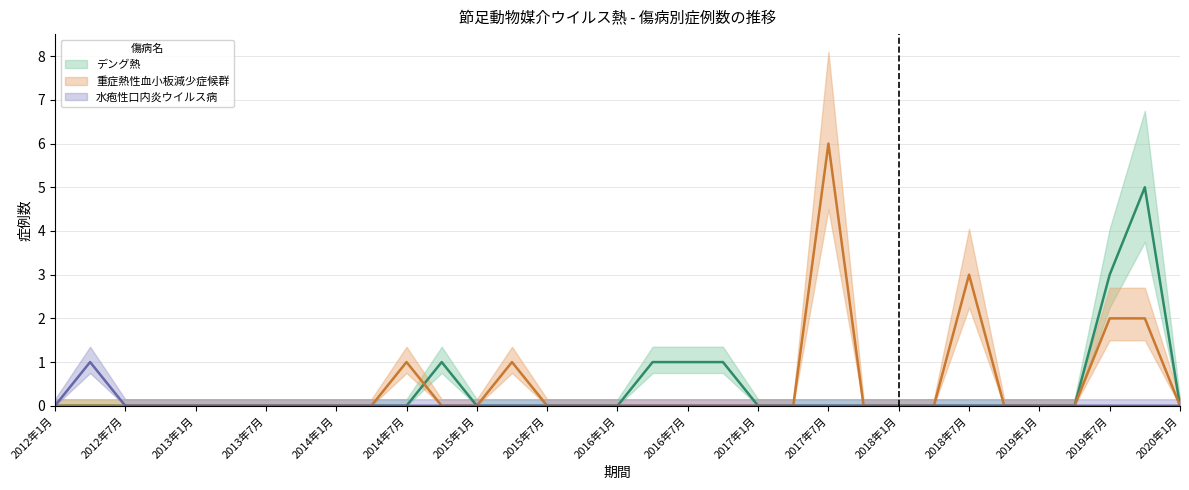

Is it true that デング熱 equals -3 at 2014年4月?

False